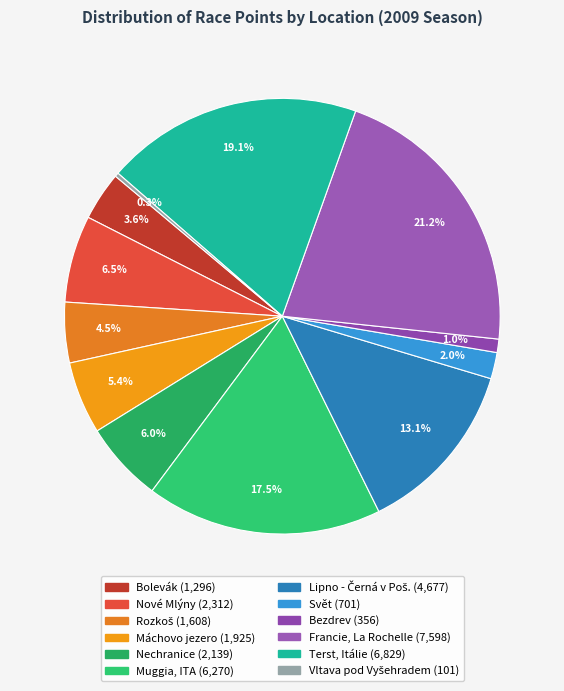

Is Muggia, ITA the majority of the pie?

No